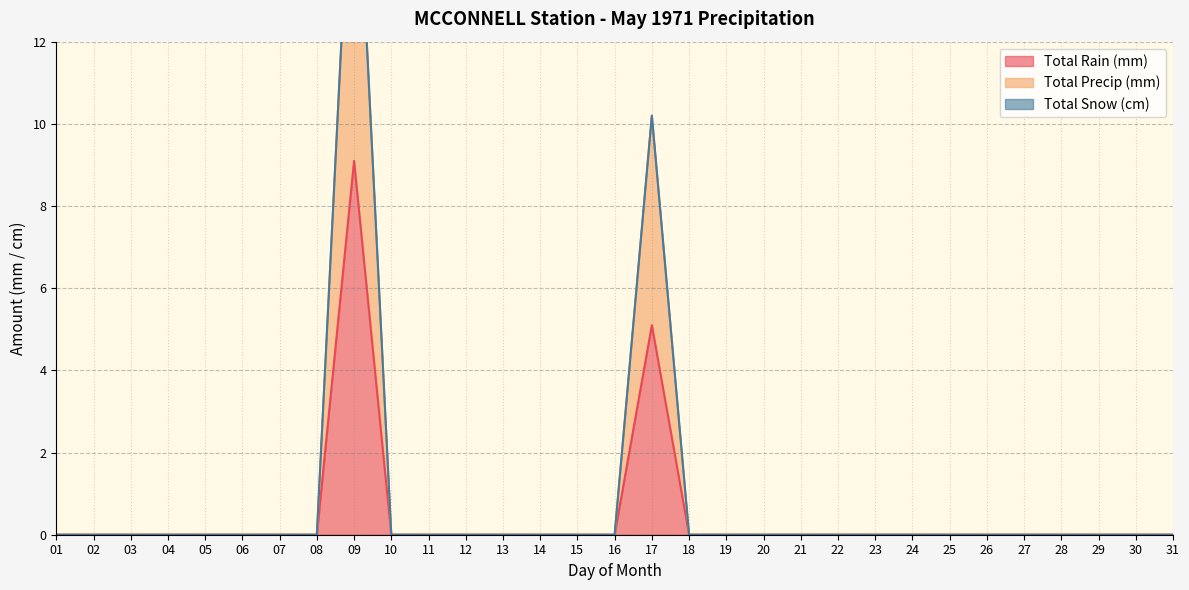

Which category has the lowest value in the Total Rain (mm) series?

01